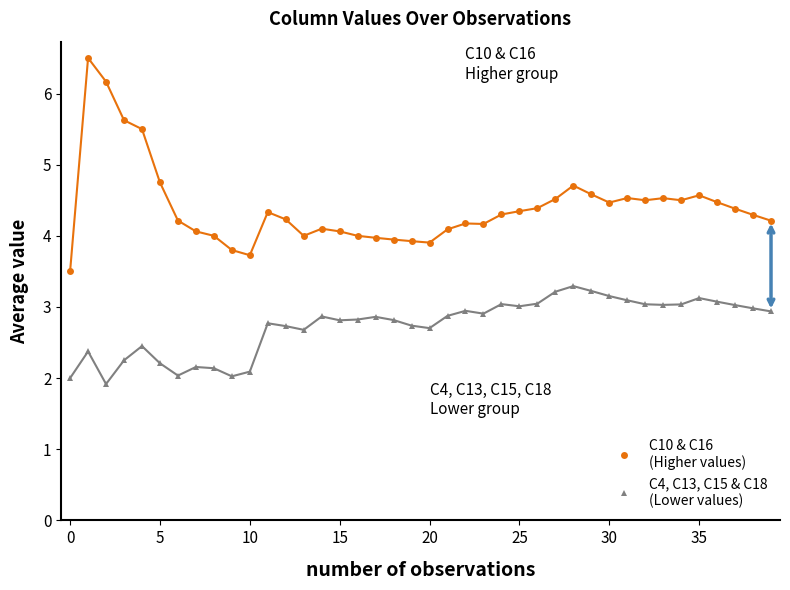

What is the maximum value shown in the chart?

6.5